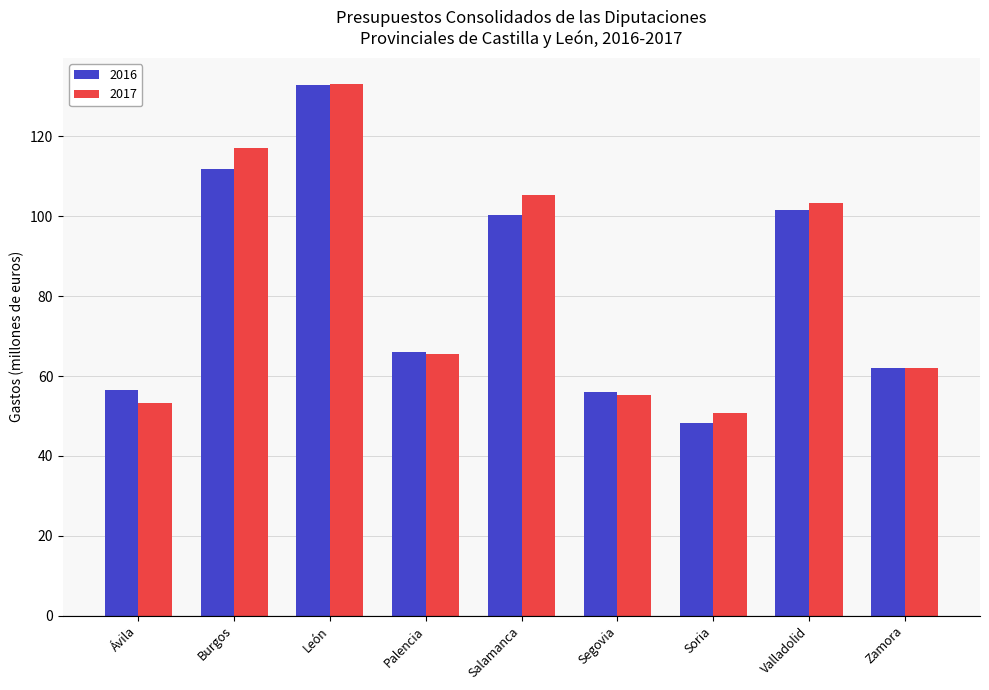

Between Ávila and Zamora, which series saw the biggest shift?

2017